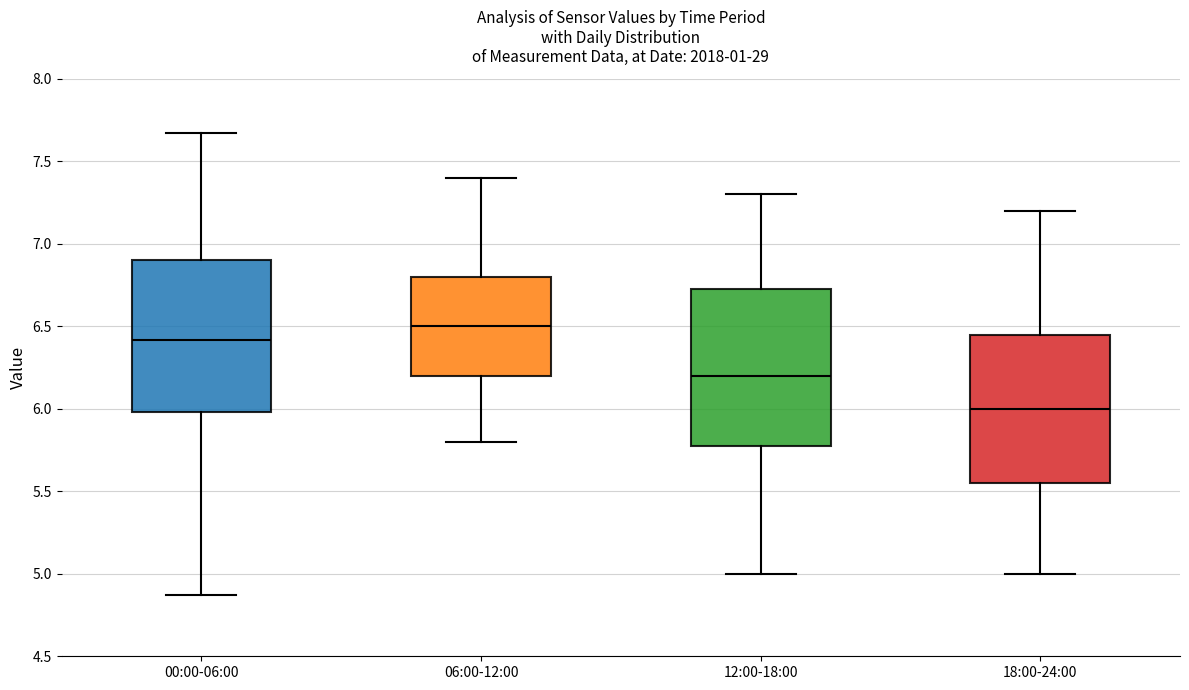

Reading left to right, read every box against the y-axis: the position of its median line, the range the box covers, and the ends of its whiskers. The values are not printed on the chart, so give them approximately, as read against the axis.

00:00-06:00: median 6.40, box 6.00 to 6.90, whiskers 4.85 to 7.65
06:00-12:00: median 6.50, box 6.20 to 6.80, whiskers 5.80 to 7.40
12:00-18:00: median 6.20, box 5.80 to 6.75, whiskers 5.00 to 7.30
18:00-24:00: median 6.00, box 5.55 to 6.45, whiskers 5.00 to 7.20